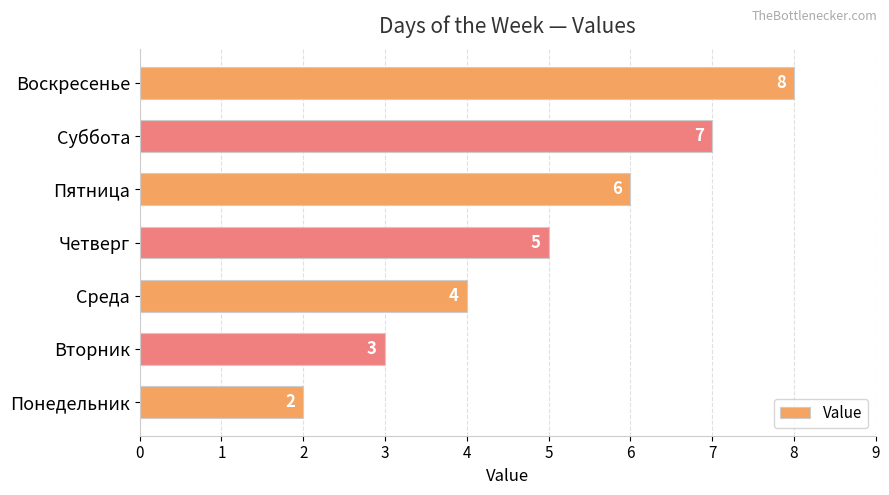

What is the greatest value displayed?

8